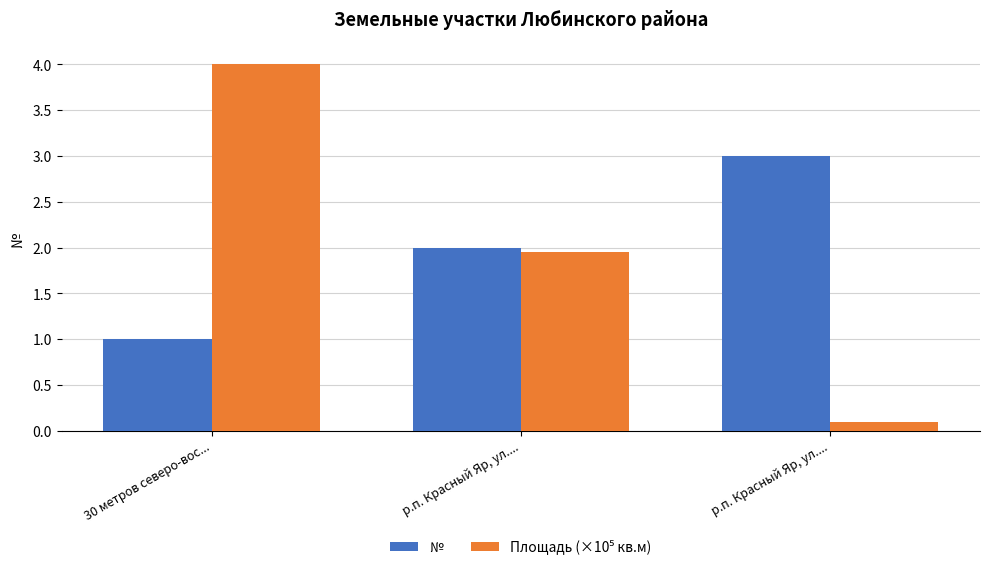

List the series in order of their peak value, lowest first.

№, Площадь (×10⁵ кв.м)